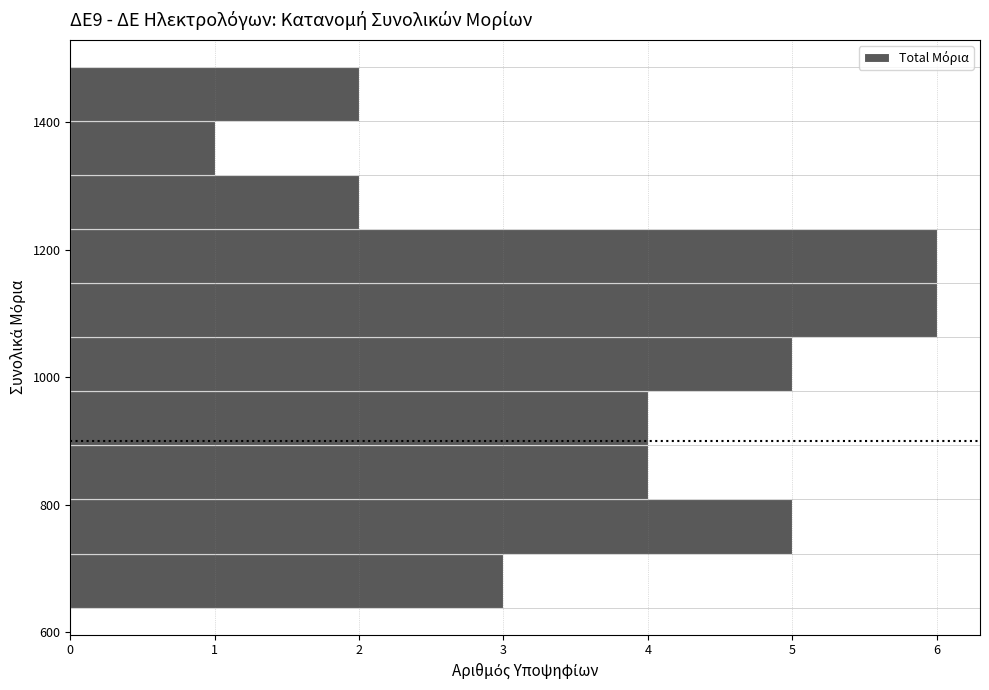

Reading bottom to top, list every bar in this chart as the range it spans on the y-axis followed by its length. Neither the bar edges nor the lengths are printed on the chart, so give them approximately, as read against the axes.

640 to 720: 3
720 to 800: 5
800 to 900: 4
900 to 980: 4
980 to 1060: 5
1060 to 1140: 6
1140 to 1240: 6
1240 to 1320: 2
1320 to 1400: 1
1400 to 1480: 2